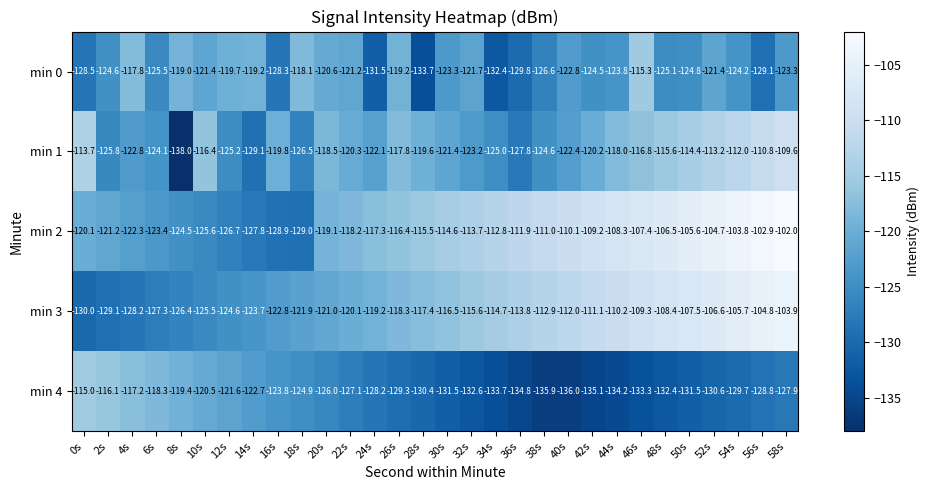

What is the difference between the maximum and minimum values in the min 1 series?

28.4